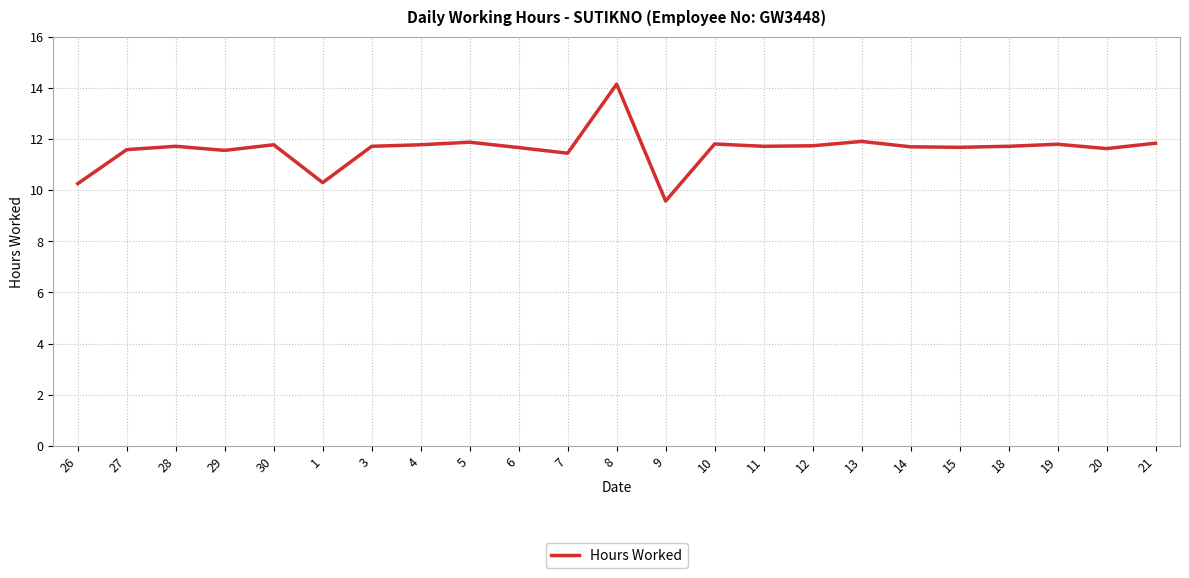

What is the maximum value shown in the chart?

14.1